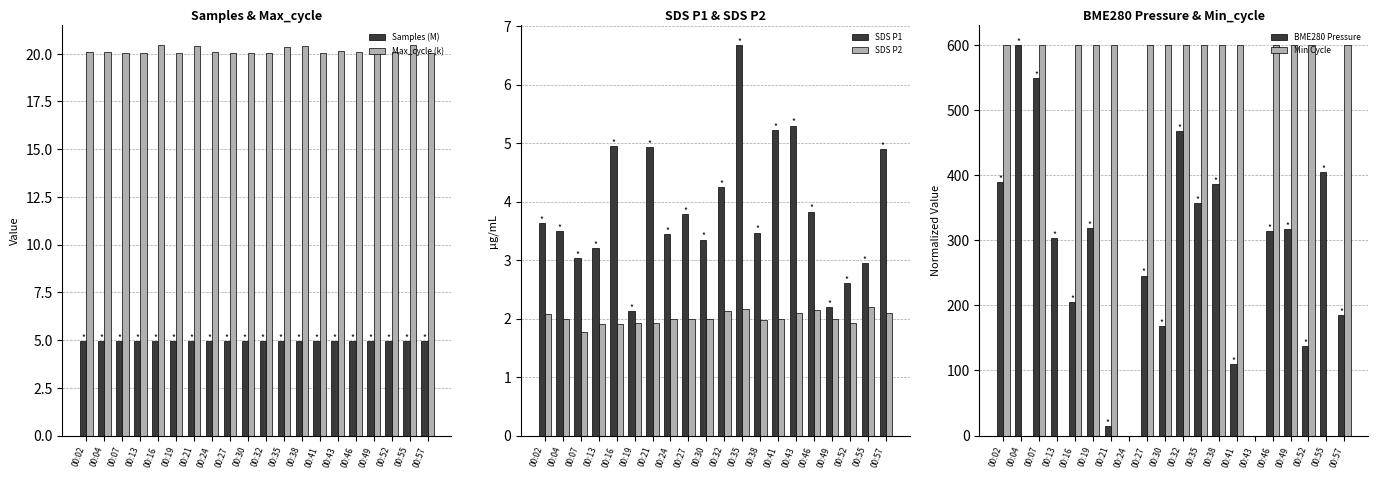

Read the SDS P1 value at 00:04.

3.5